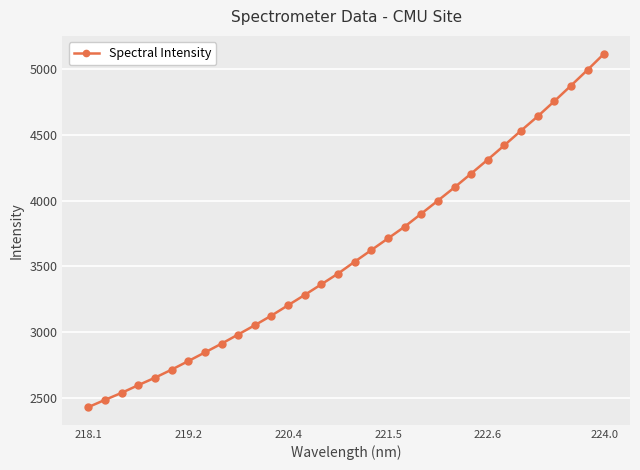

What is the difference between the maximum and minimum values?

2688.9